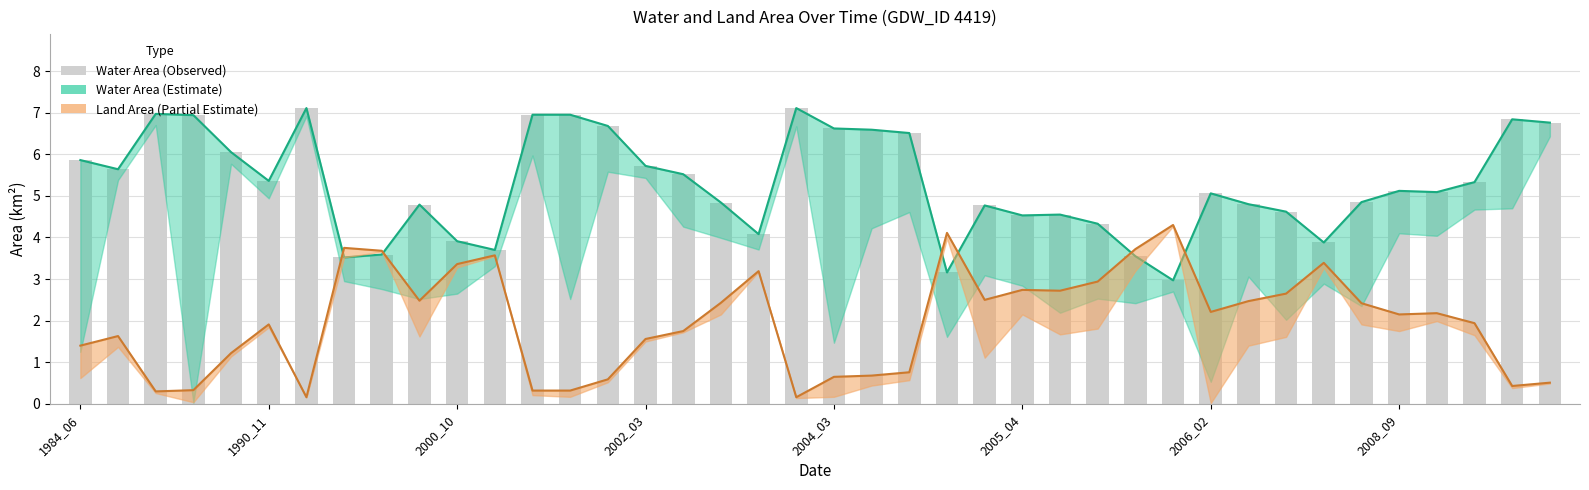

The value at 14 is 6.7. True or false?

True